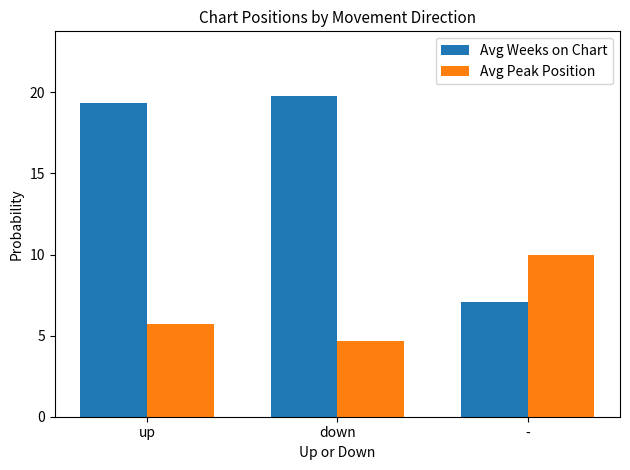

How many bars are there in each group?

2